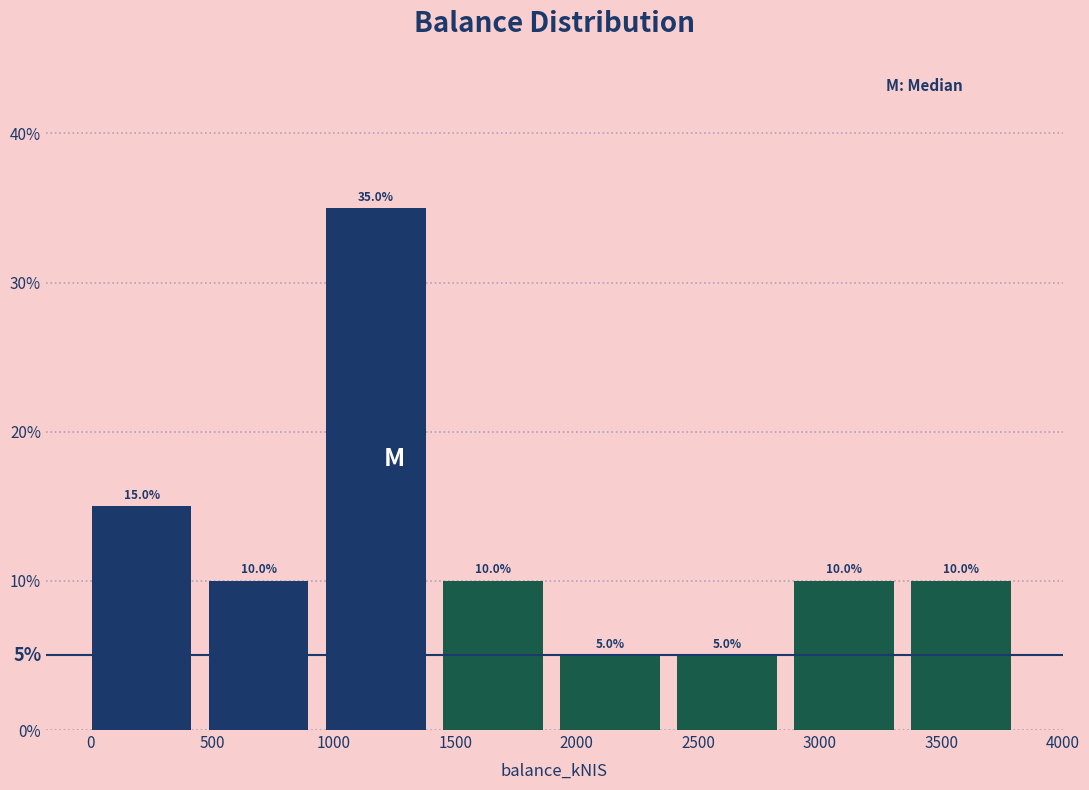

Reading left to right, transcribe this chart: for each bar, give the range it covers on the x-axis and its height. The bar edges are not printed on the chart, so give them approximately, as read against the axis.

0 to 500: 15.0
500 to 950: 10.0
950 to 1450: 35.0
1450 to 1950: 10.0
1950 to 2400: 5.0
2400 to 2900: 5.0
2900 to 3400: 10.0
3400 to 3850: 10.0